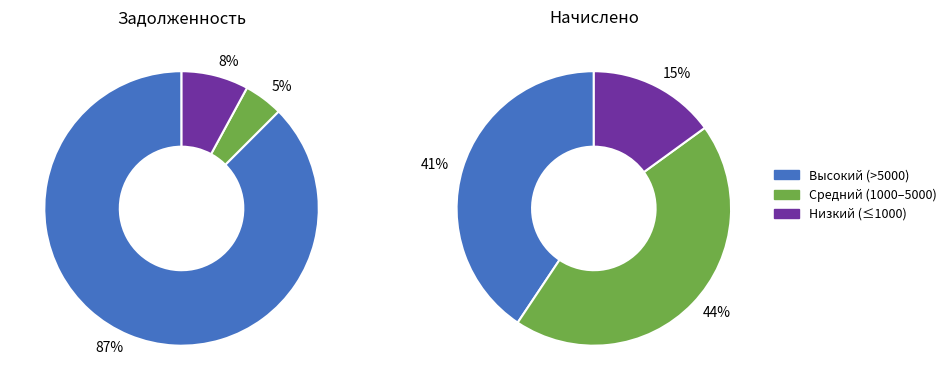

Does 26 account for over 50% of the chart?

No